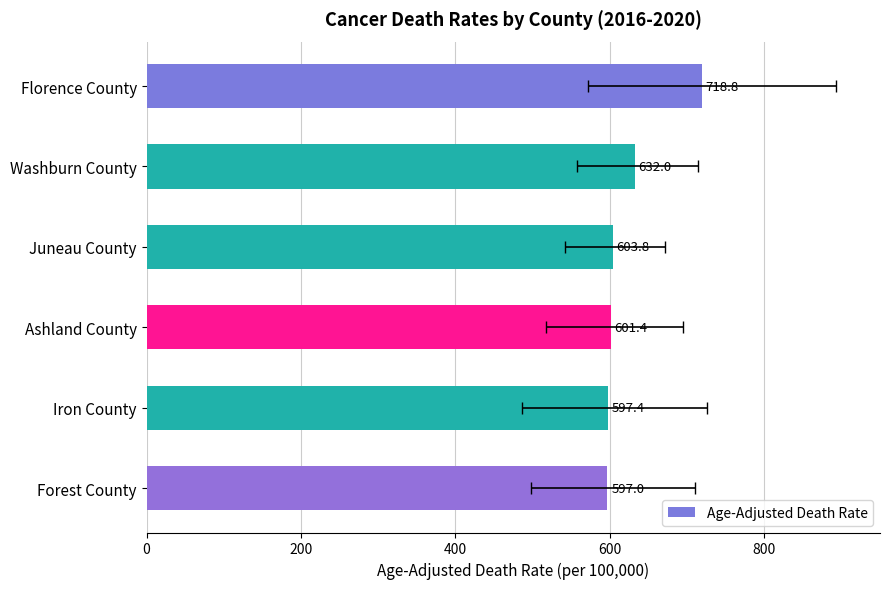

What is the difference between the maximum and minimum values?

121.8